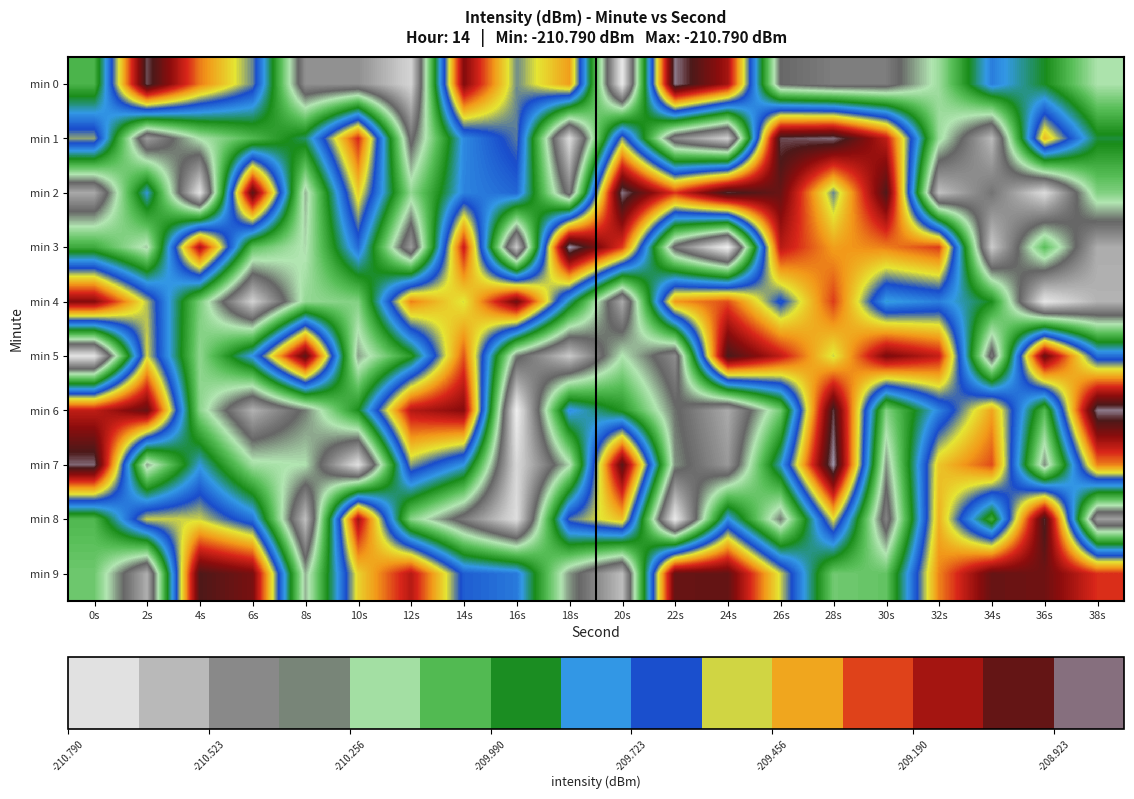

Between 12s and 2s, which is larger?

2s